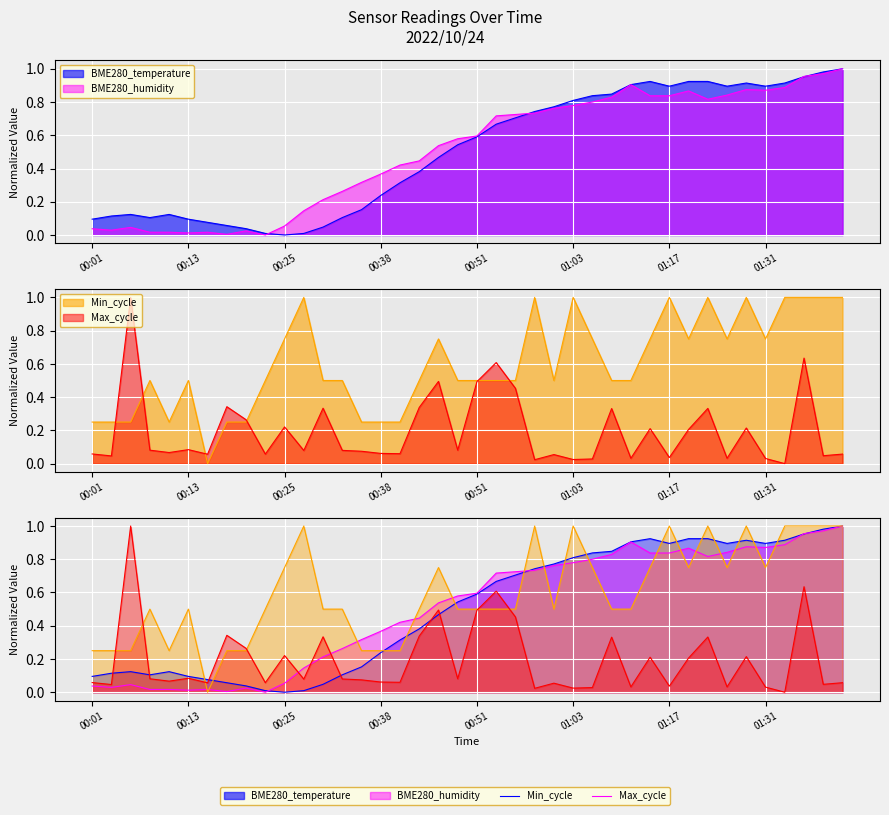

Where is Max_cycle nearest to the value 0?

01:34